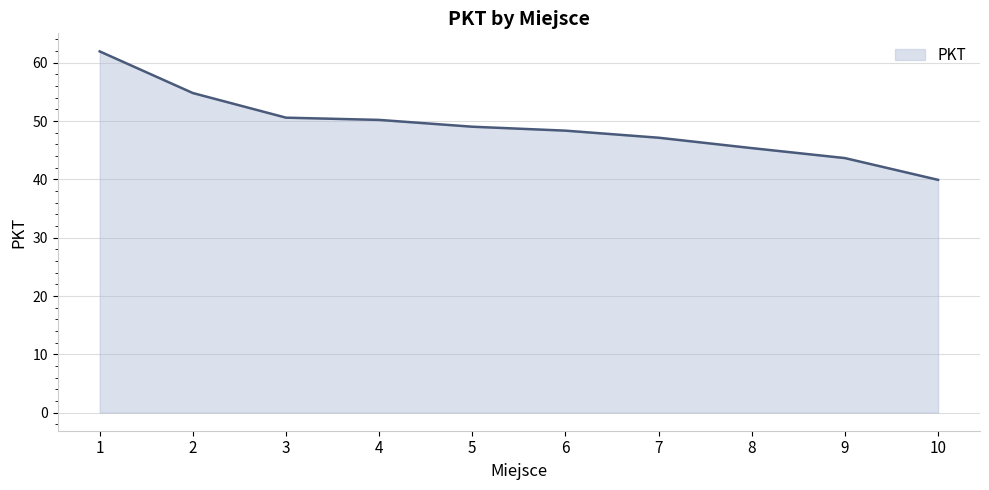

Reading left to right, transcribe all the data shown in this chart.

1=61.9	2=54.8	3=50.6	4=50.2	5=49.0	6=48.4	7=47.1	8=45.4	9=43.7	10=39.9